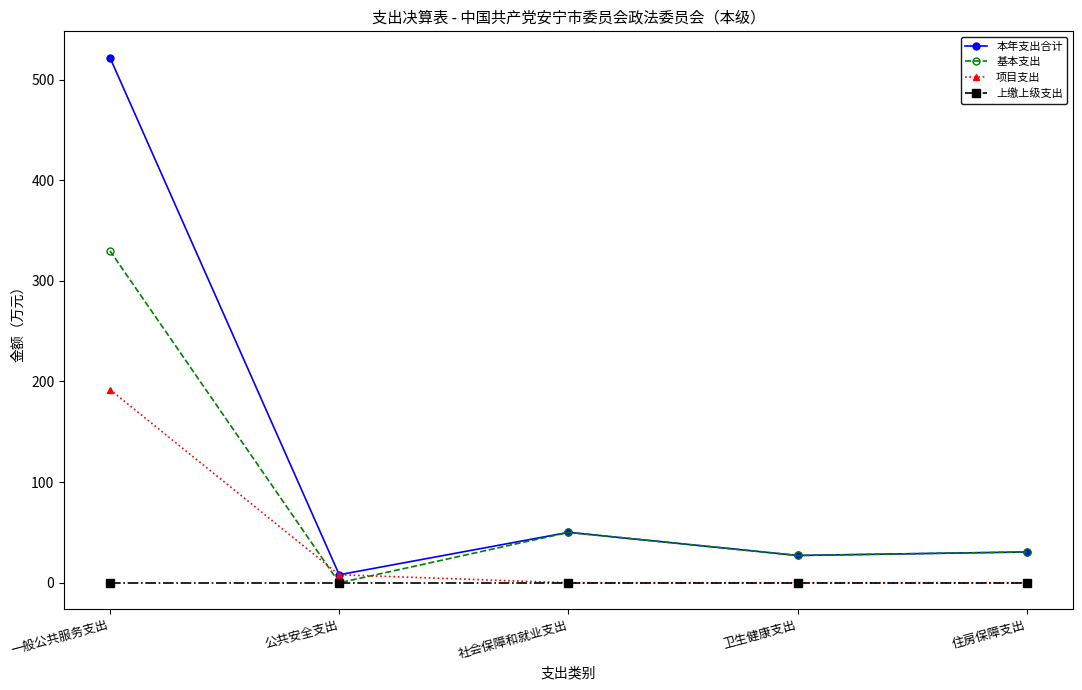

Which label corresponds to the largest value in the chart?

一般公共服务支出